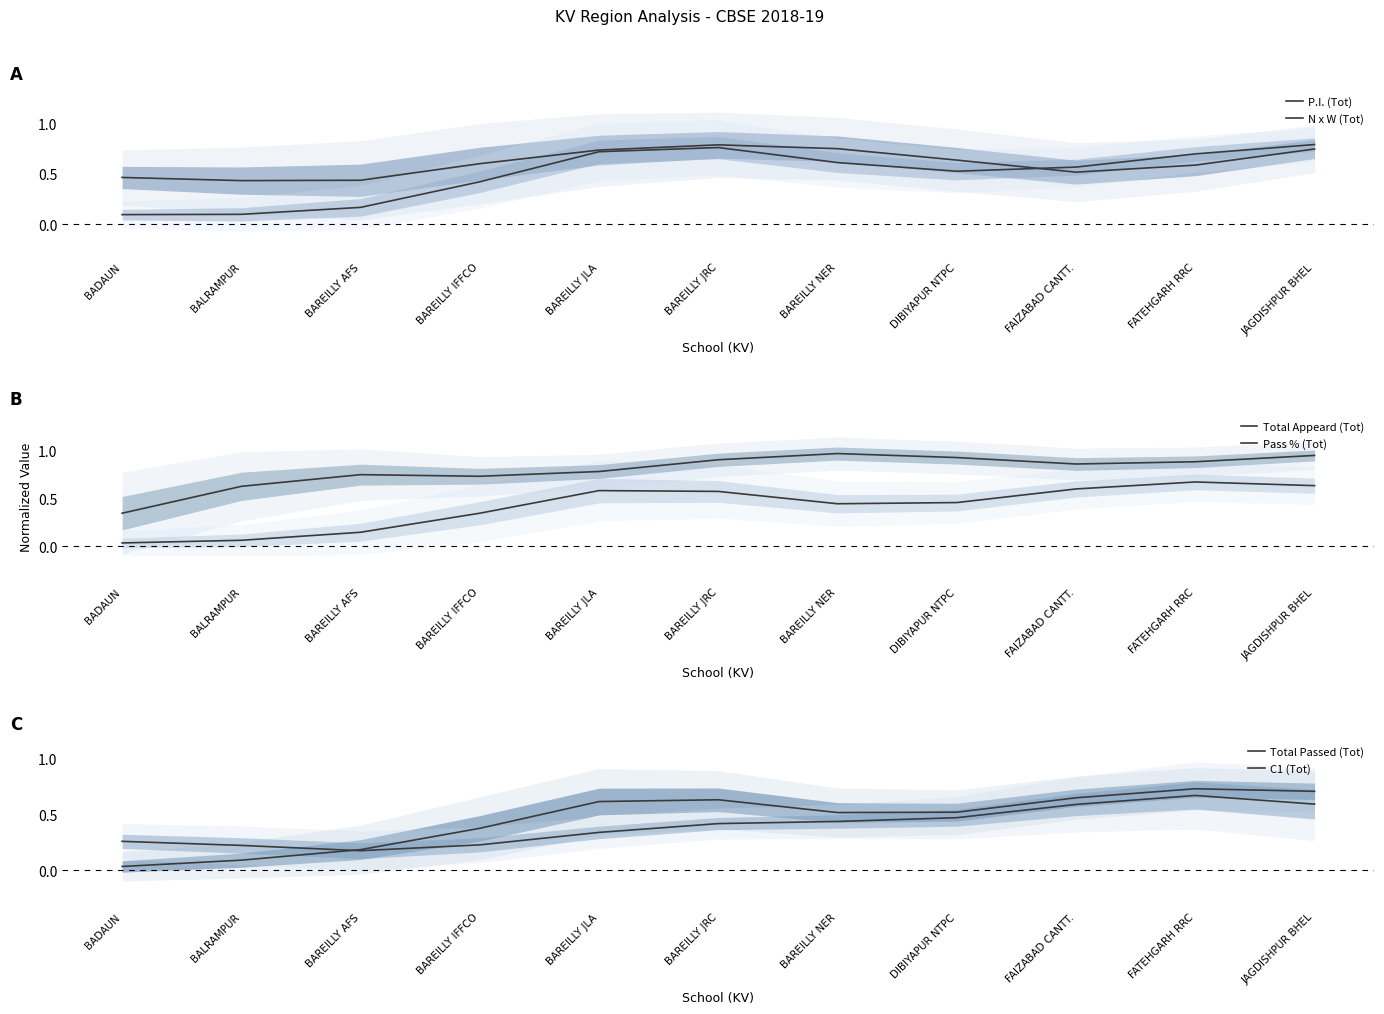

What is the difference between the maximum and minimum values in the Pass % (Tot) series?

0.6